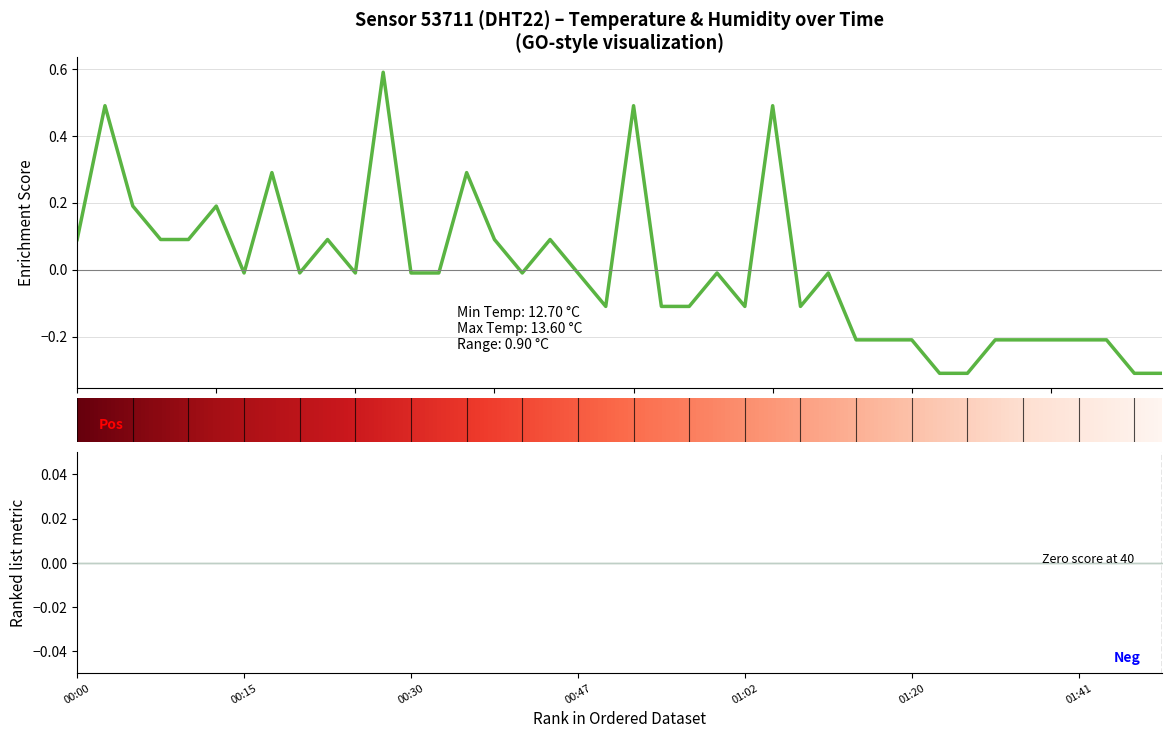

What is the difference between the values at 01:34 and 00:59?

0.2